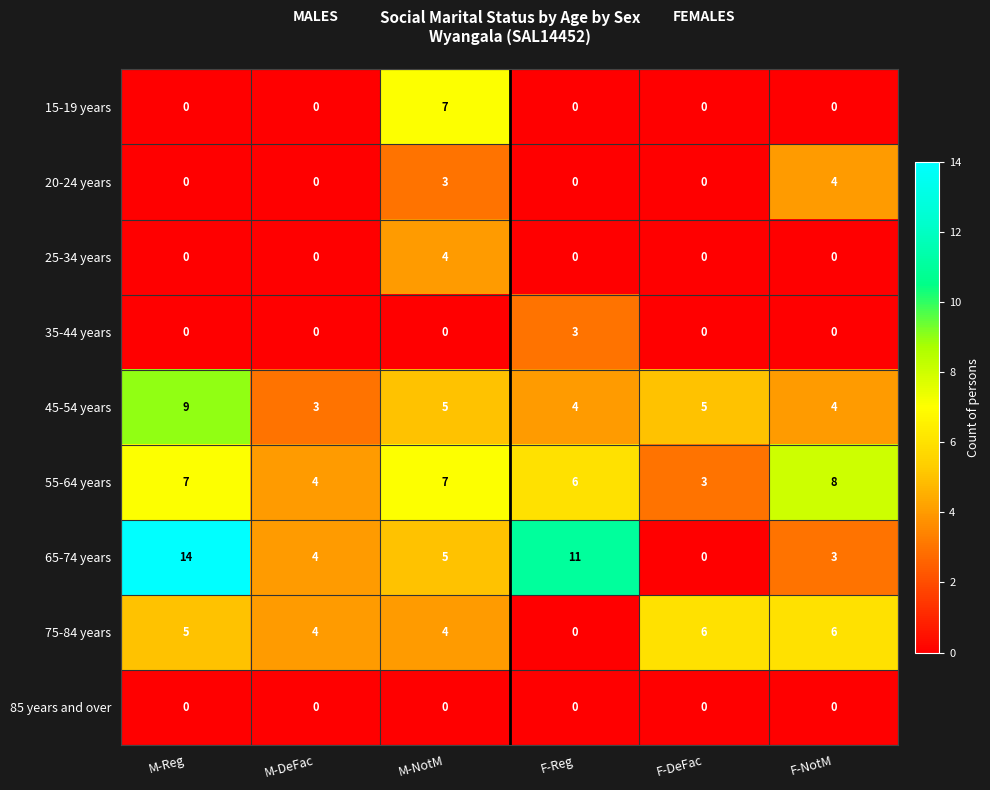

What is the sum of all 25-34 years values?

4